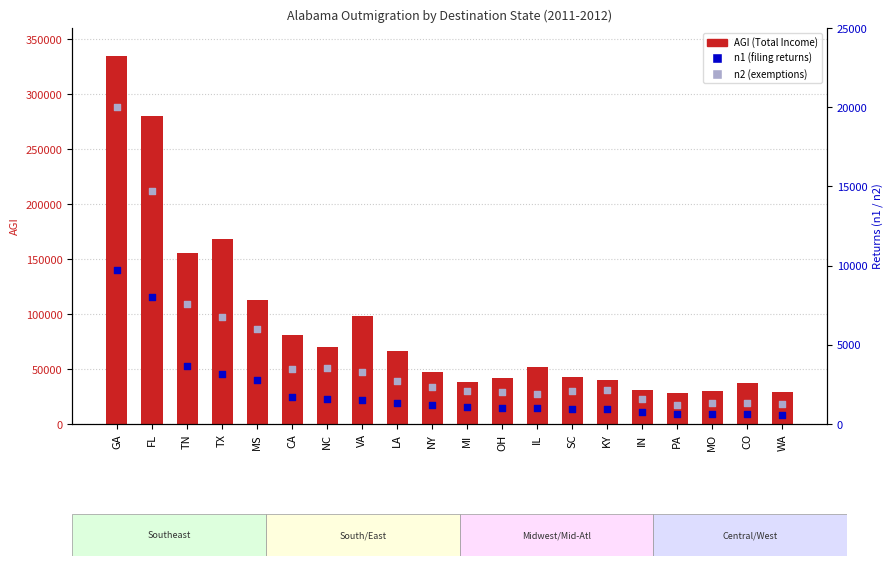

Which series has the largest Y range (max minus min)?

AGI (Total Income)